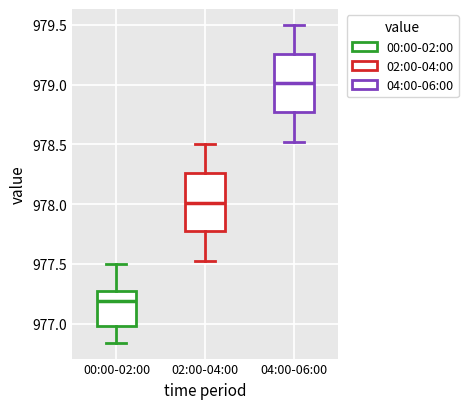

Reading left to right, transcribe this box plot: for each box, give where its median line is, the range the box spans, and where its two whiskers end, as read against the y-axis. The values are not printed on the chart, so give them approximately, as read against the axis.

00:00-02:00: median 977.20, box 977.00 to 977.30, whiskers 976.85 to 977.50
02:00-04:00: median 978.00, box 977.75 to 978.25, whiskers 977.50 to 978.50
04:00-06:00: median 979.00, box 978.75 to 979.25, whiskers 978.50 to 979.50